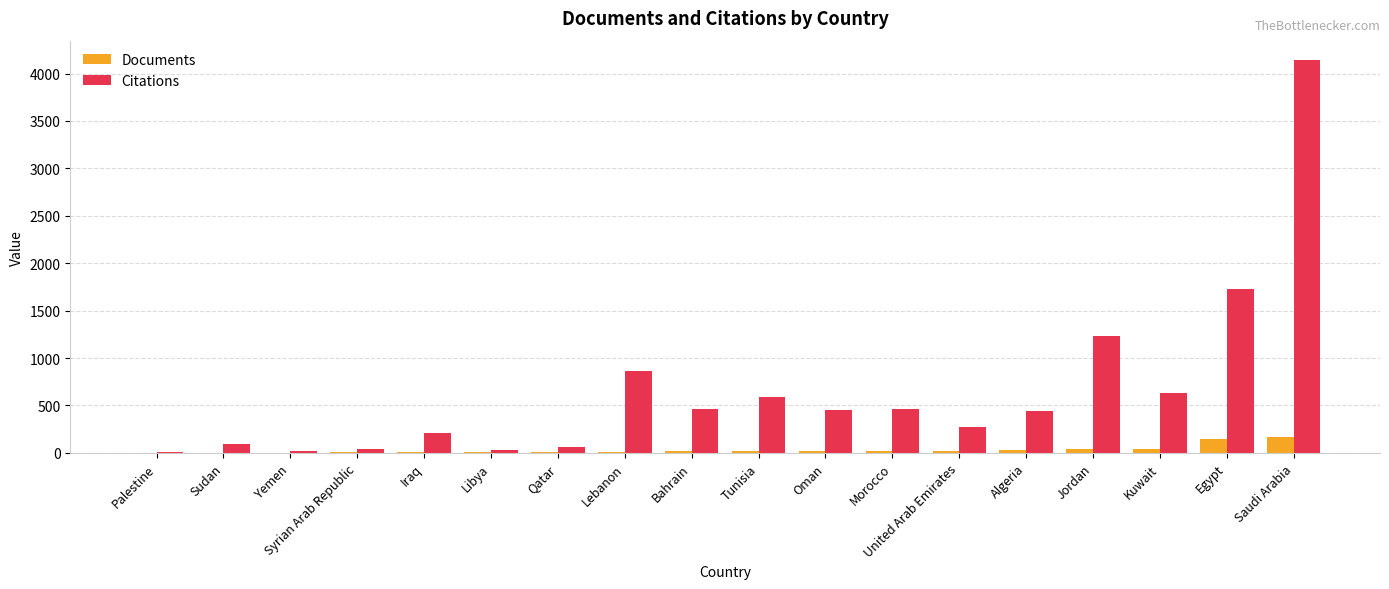

Which series changed the most between Morocco and Egypt?

Citations